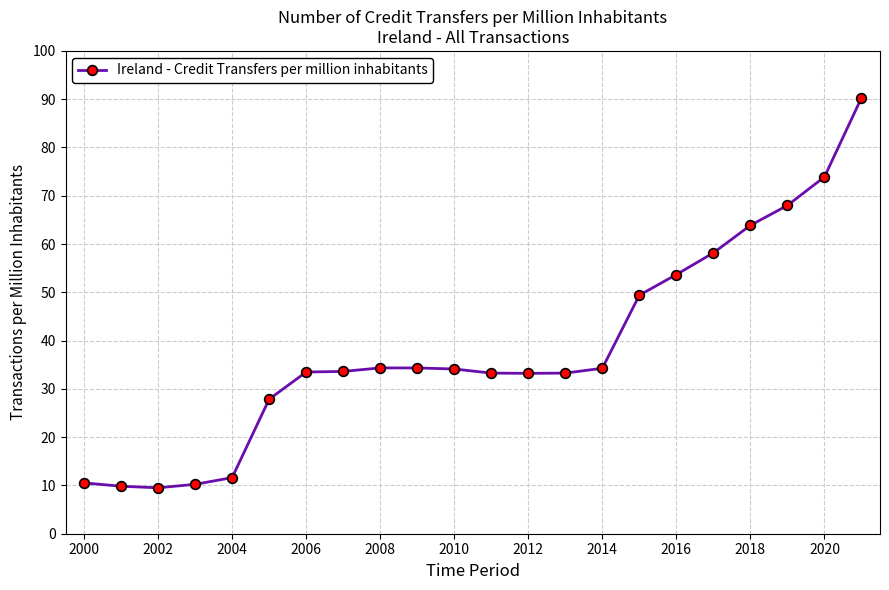

What is the difference between the second highest and second lowest values?

64.1